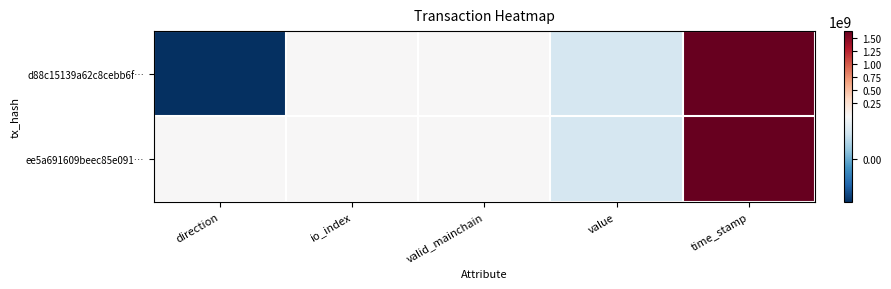

At which category is the sum across all series the highest?

time_stamp